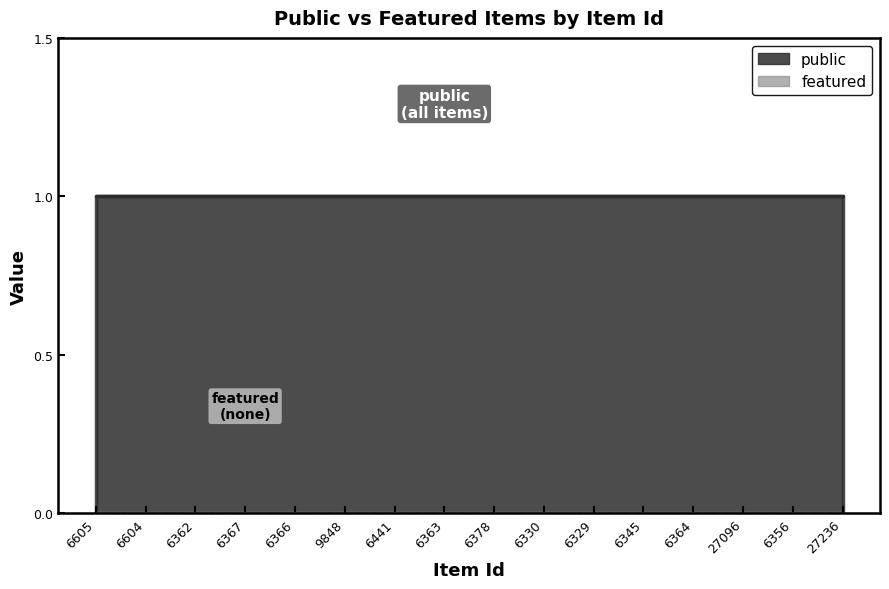

What is the sum of all public values?

16